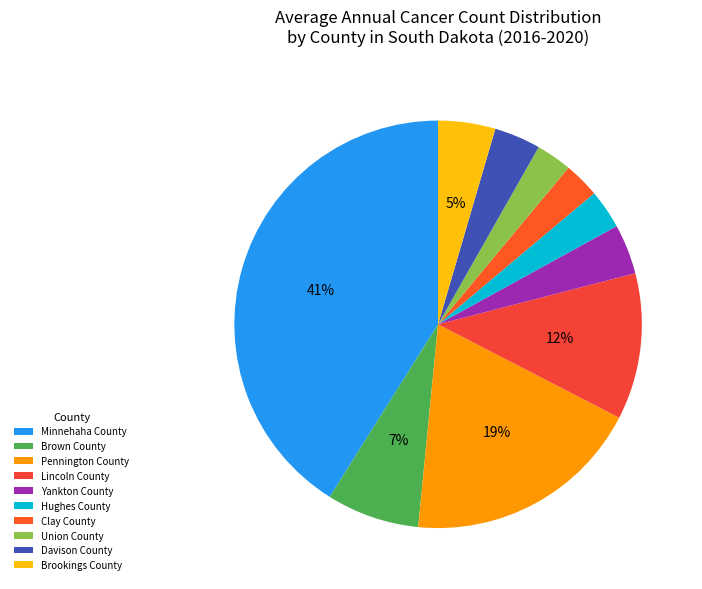

Count the number of slices in the pie.

10